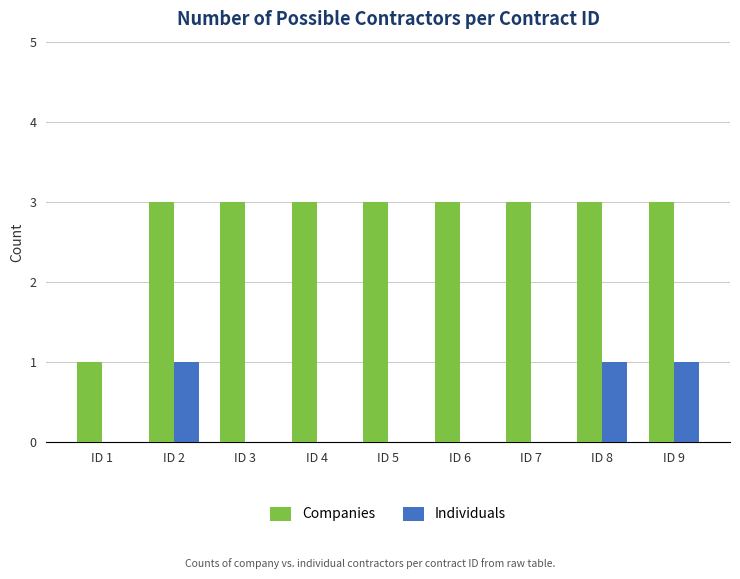

Reading left to right, what are all the values shown in this chart?

Companies: ID 1=1	ID 2=3	ID 3=3	ID 4=3	ID 5=3	ID 6=3	ID 7=3	ID 8=3	ID 9=3
Individuals: ID 1=0	ID 2=1	ID 3=0	ID 4=0	ID 5=0	ID 6=0	ID 7=0	ID 8=1	ID 9=1